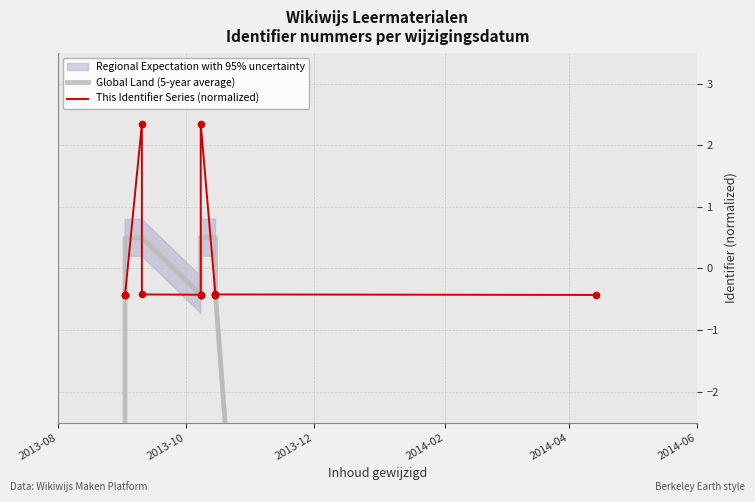

What is the total value across all series at 2013-12?

0.1